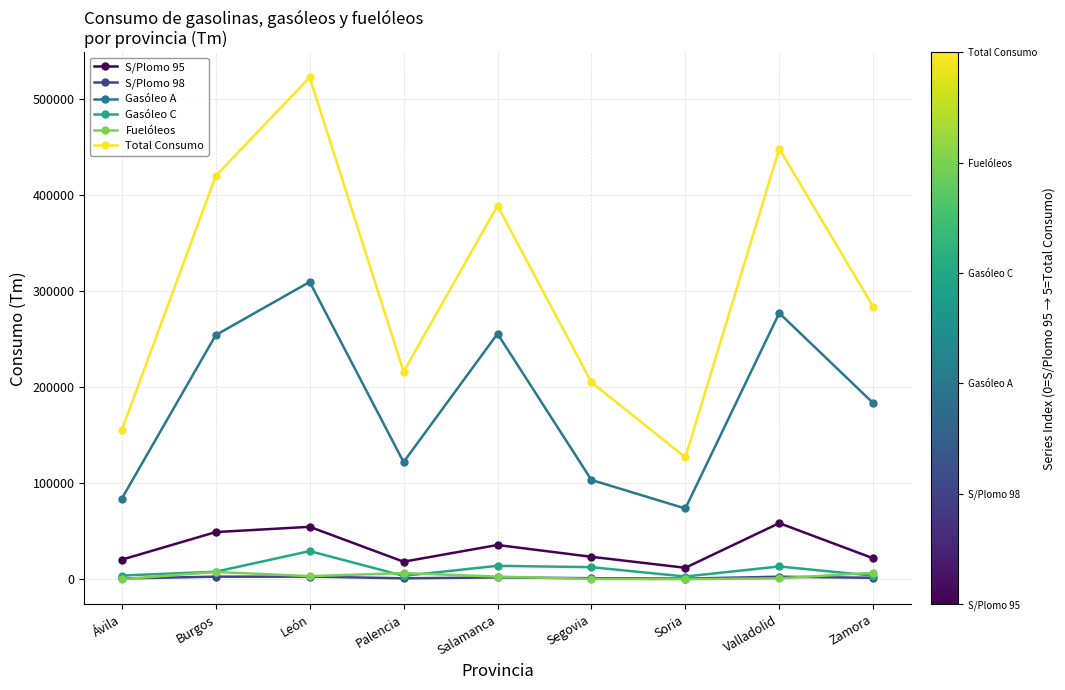

True or false: S/Plomo 95 has more than 0 points higher than both neighbors.

True